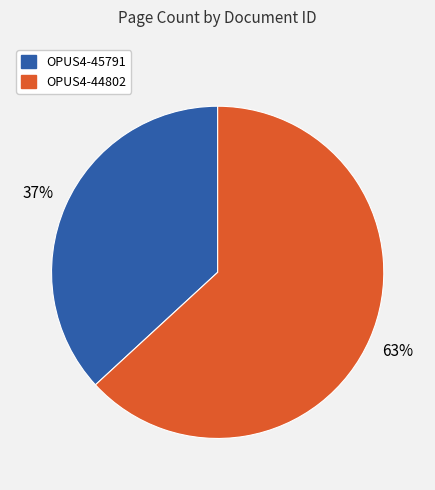

Is the sum of OPUS4-45791 and OPUS4-44802 greater than half?

Yes